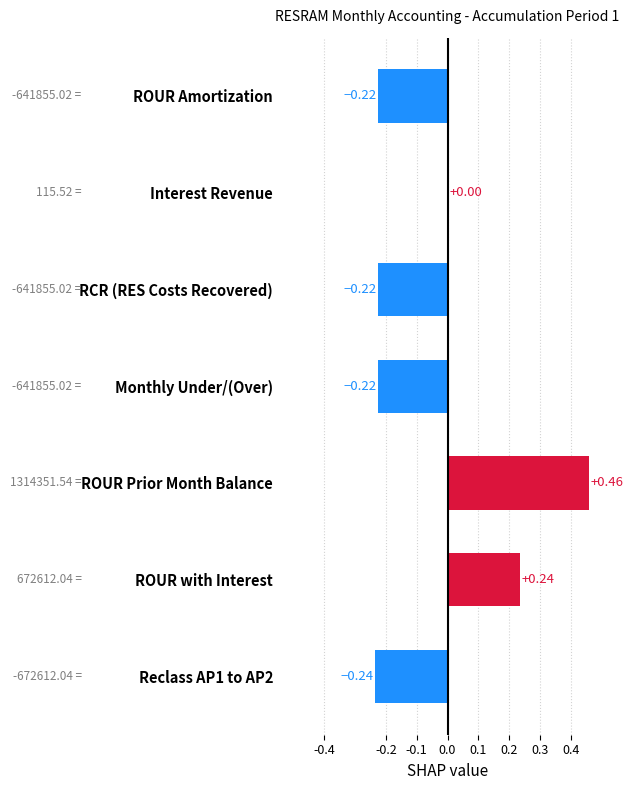

Are the bars grouped side by side (vs. stacked)?

No